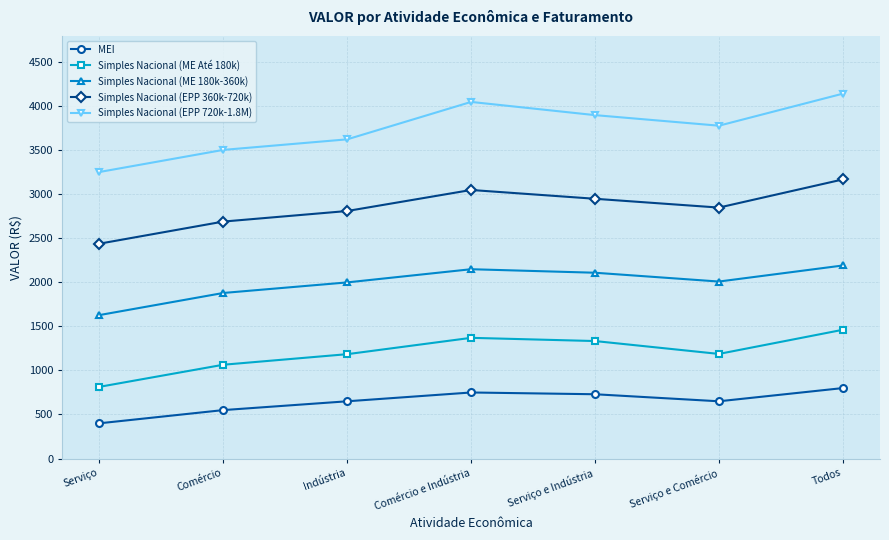

How many lines are shown in the chart?

5